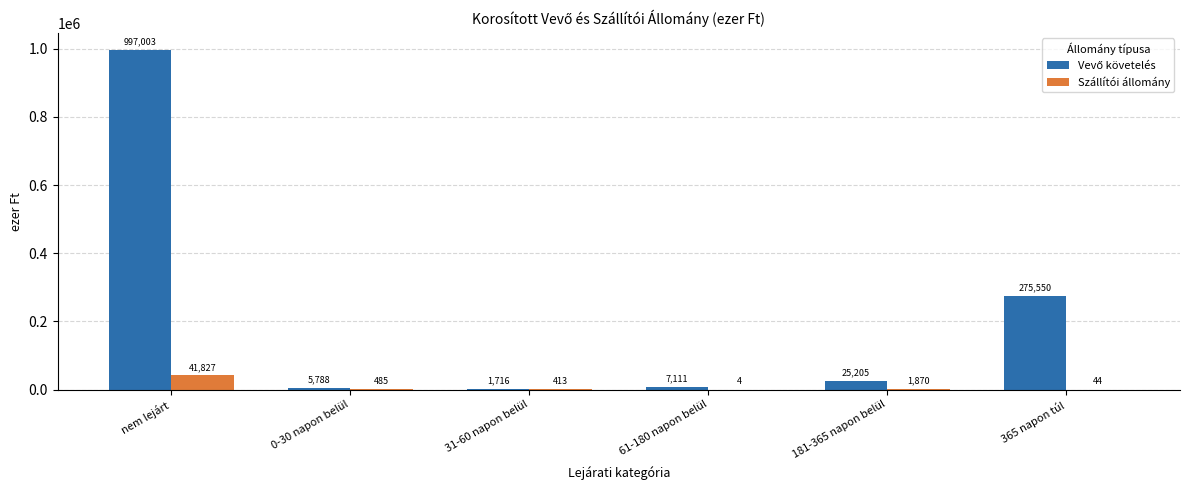

The value of Szállítói állomány at 181-365 napon belül is 1870. True or false?

True